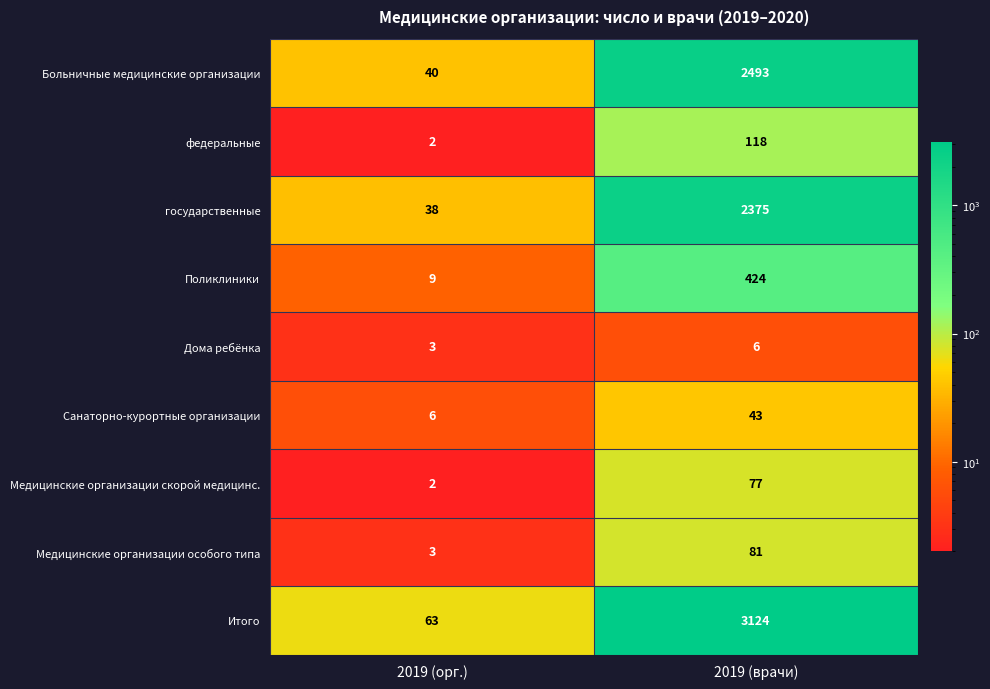

At which category is the sum across all series the highest?

2019 (врачи)